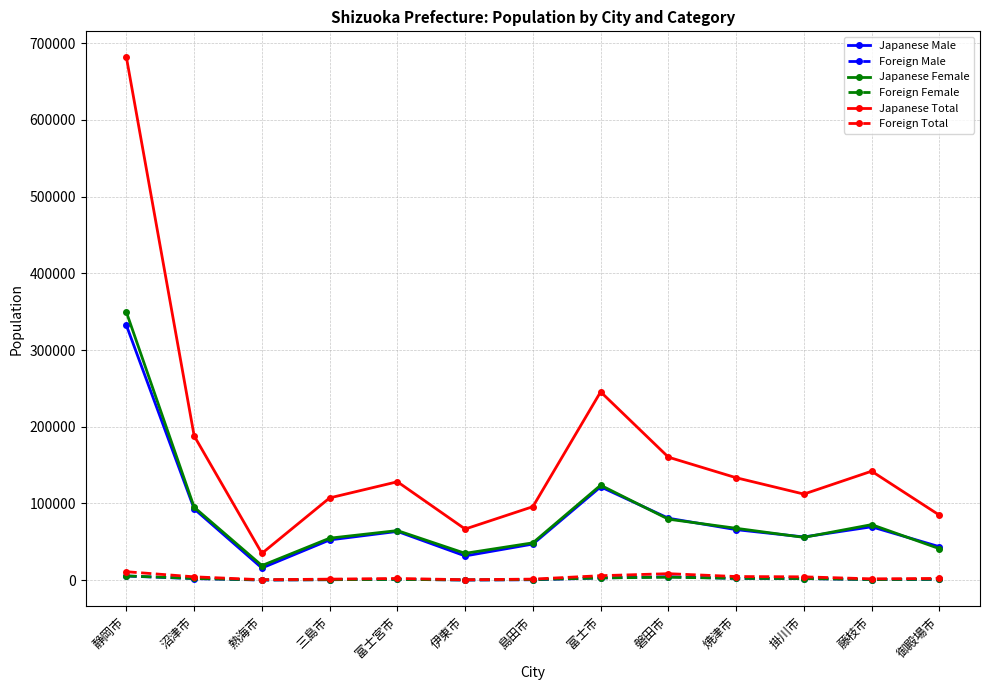

Is it true that Japanese Total equals 58513 at 熱海市?

False